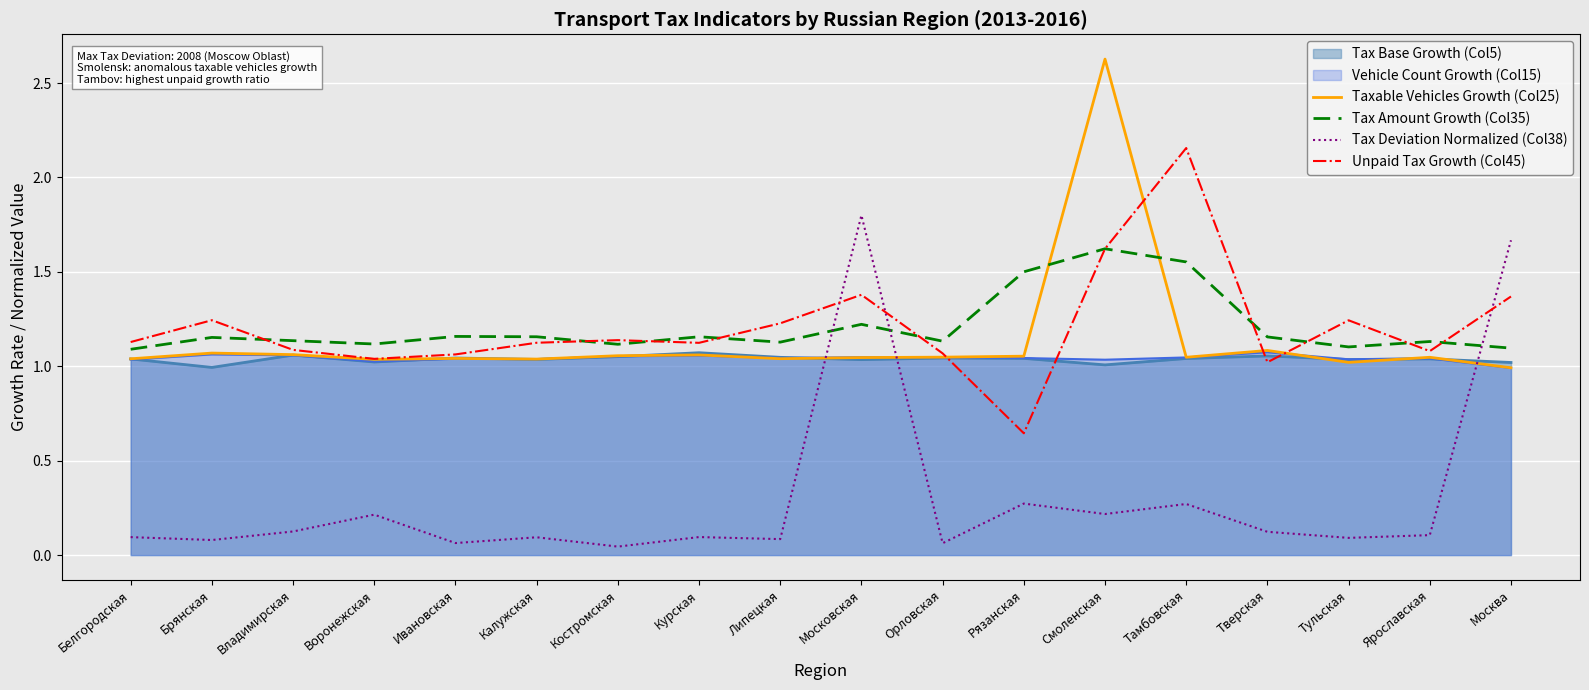

At how many categories does at least one series exceed 0?

18